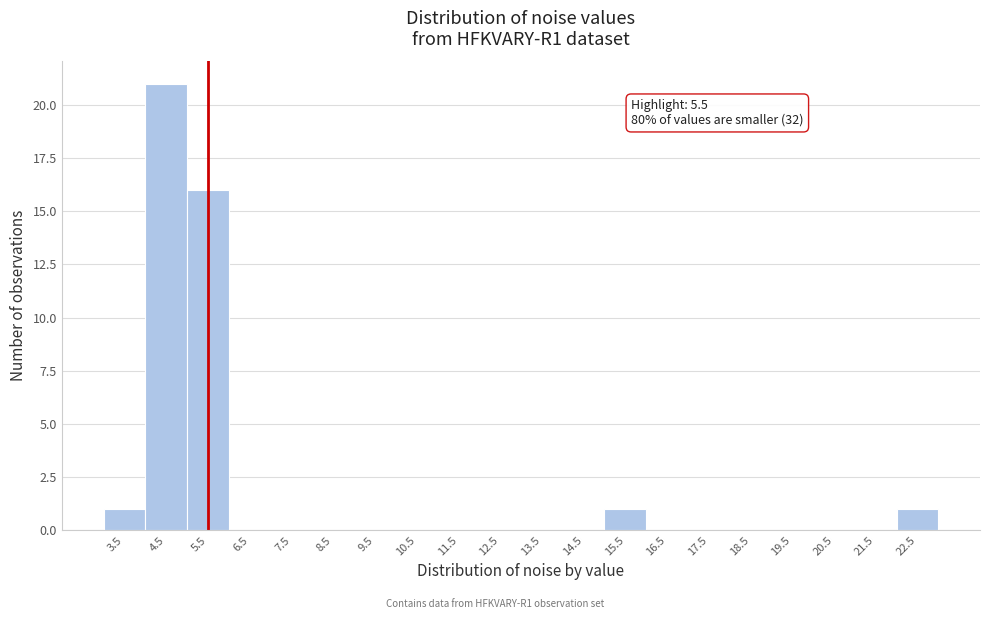

Which range on the x-axis has the tallest bar?

4 to 5